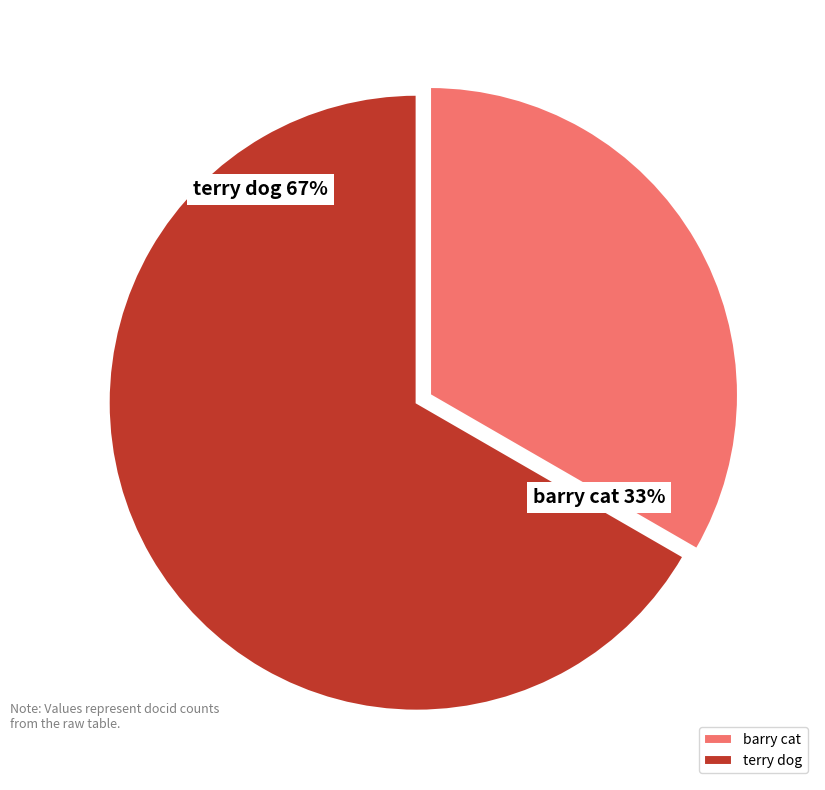

Is it true that barry cat is 33% of the pie?

True